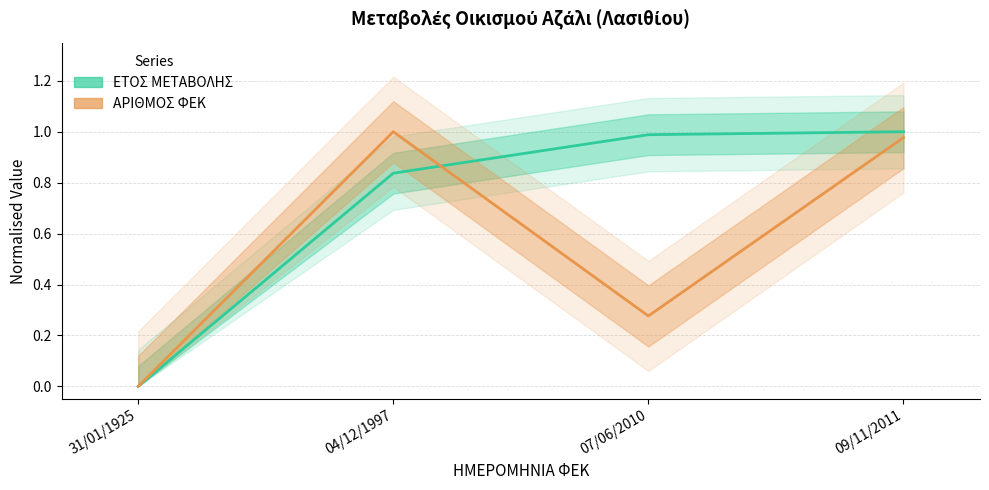

How many intersections are there between ΕΤΟΣ ΜΕΤΑΒΟΛΗΣ and ΑΡΙΘΜΟΣ ΦΕΚ?

1